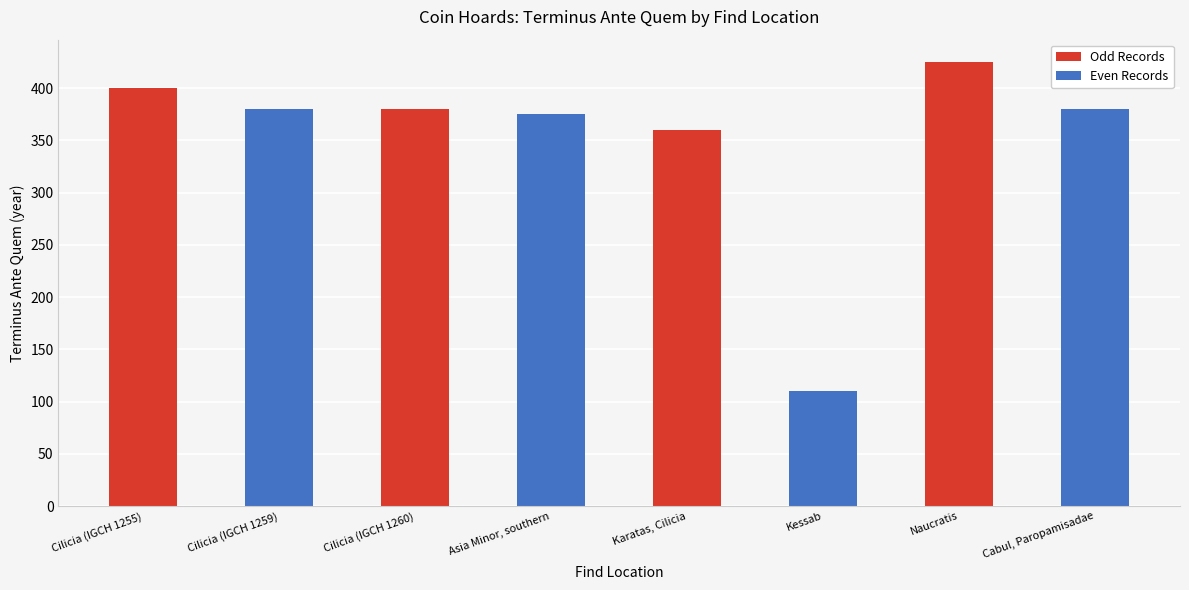

What is the greatest value displayed?

425